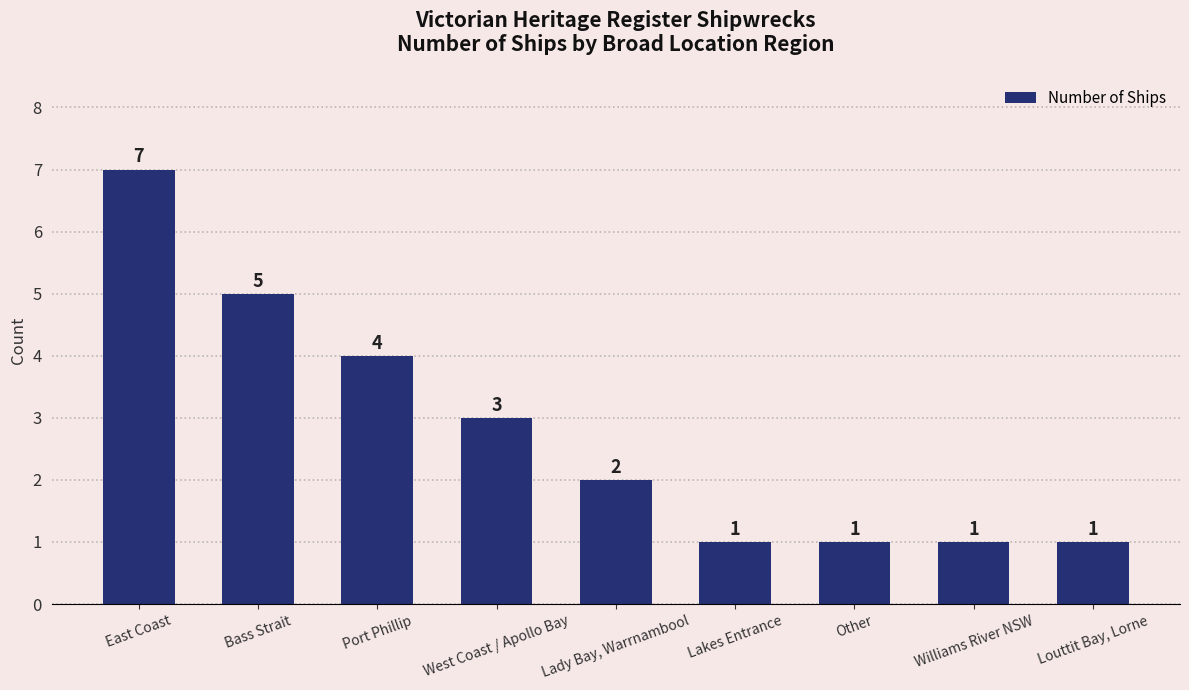

What position from the left is East Coast?

1